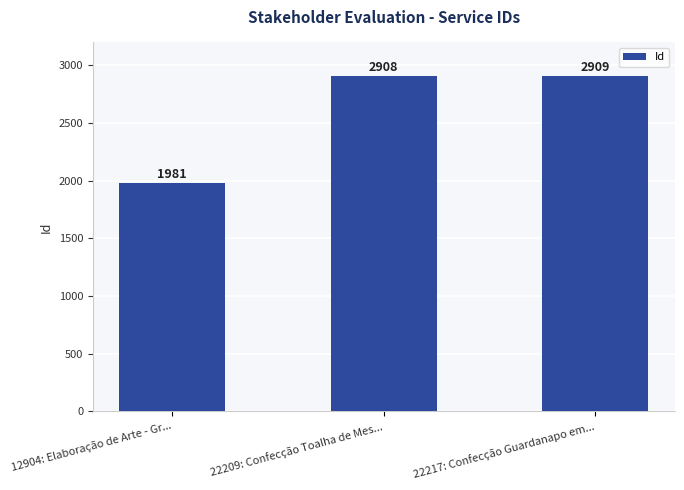

Which label corresponds to the smallest value in the chart?

12904: Elaboração de Arte - Gr...